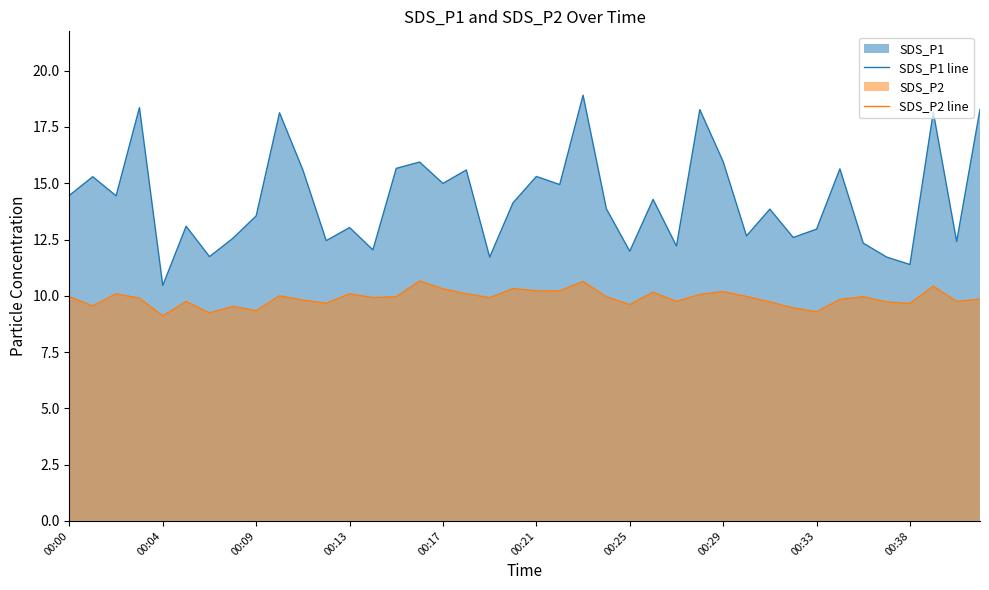

What is the maximum value for SDS_P2 line?

10.7